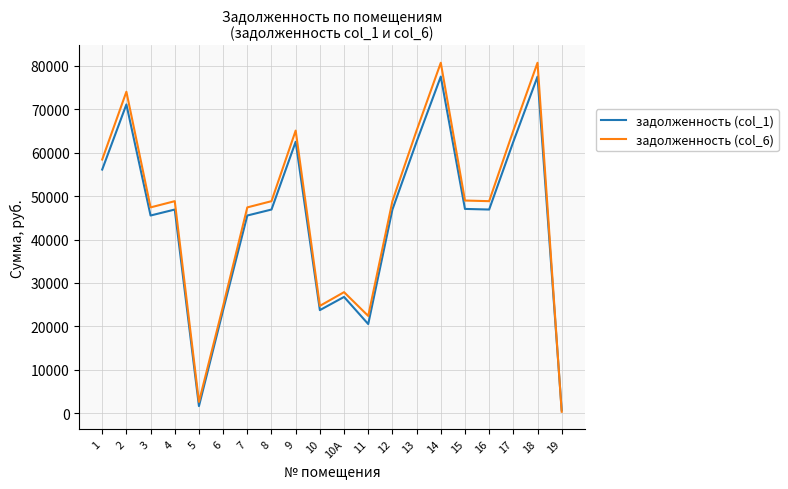

What are all the series names shown in the legend?

задолженность (col_1), задолженность (col_6)